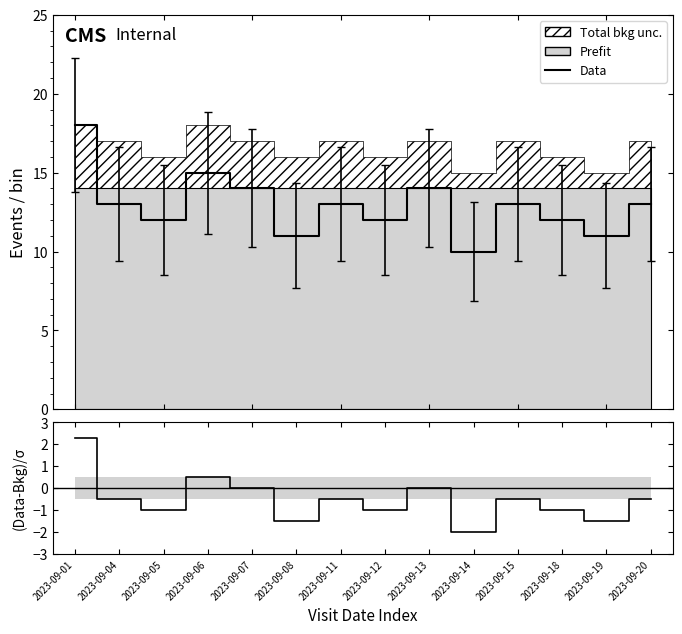

Which label corresponds to the largest value in the chart?

2023-09-01